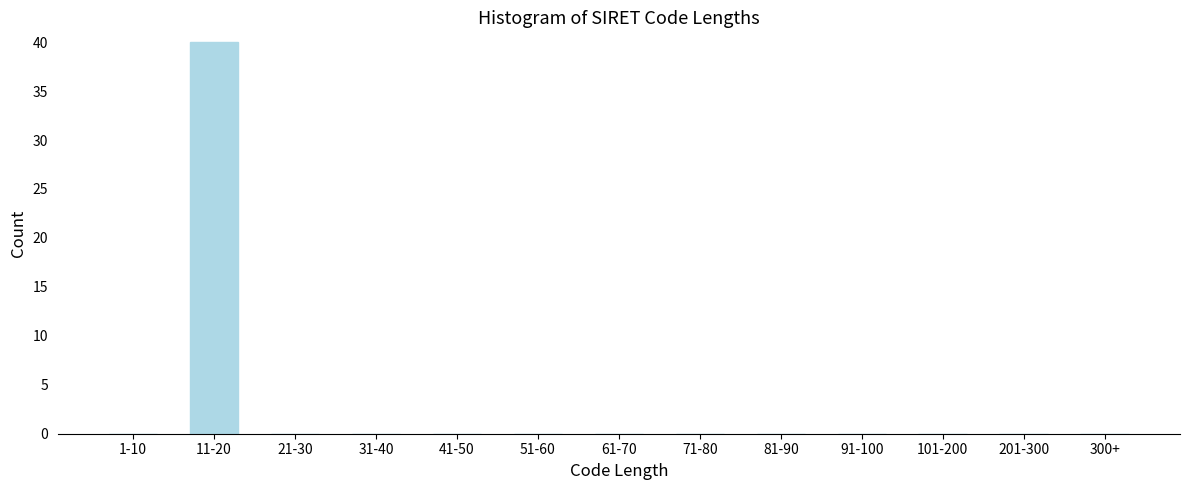

Reading left to right, what are all the values shown in this chart?

1-10=0	11-20=40	21-30=0	31-40=0	41-50=0	51-60=0	61-70=0	71-80=0	81-90=0	91-100=0	101-200=0	201-300=0	300+=0